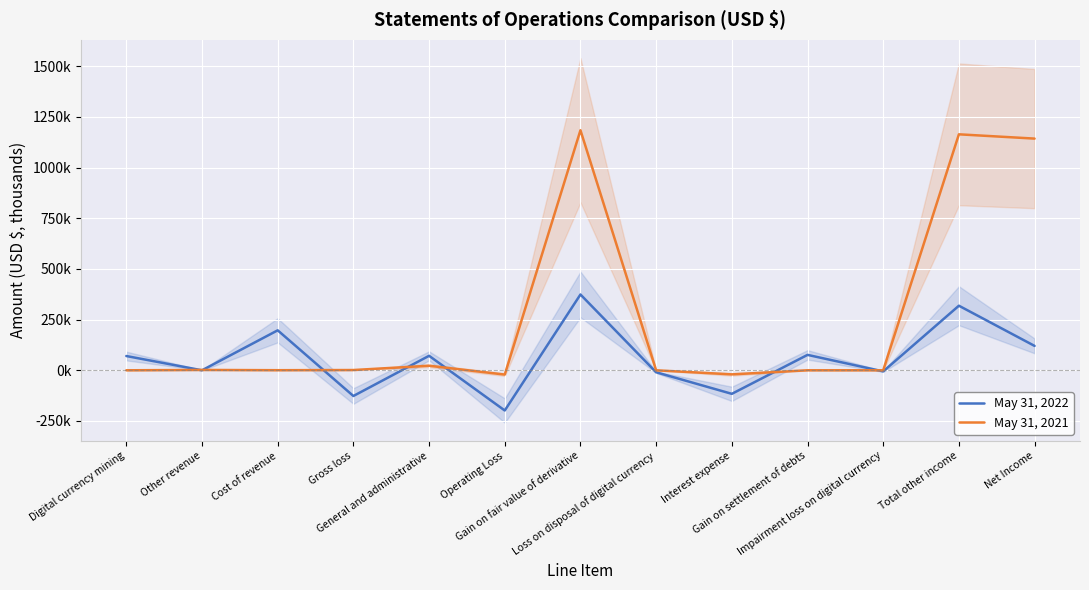

How many data points in May 31, 2022 are above 70?

7